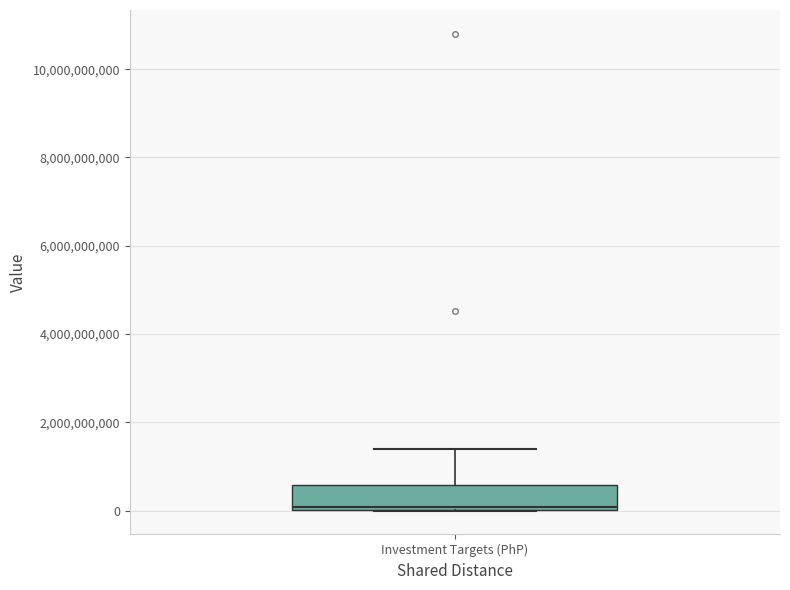

Where is the lower edge of the box for Investment Targets (PhP) on the y-axis? The values are not printed on the chart, so give them approximately, as read against the axis.

0